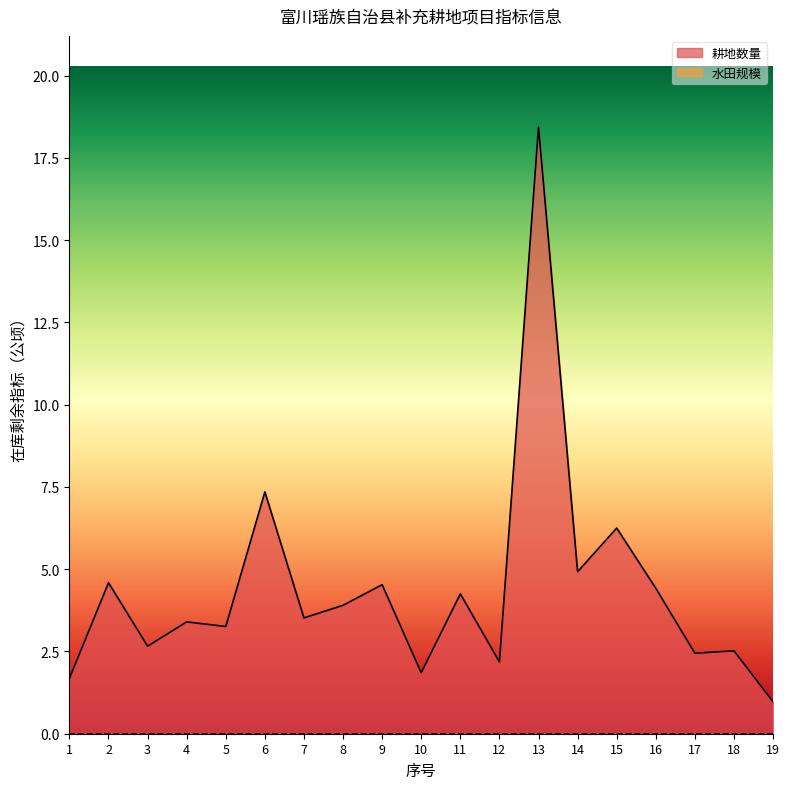

Which has a higher value, 1 or 5?

5